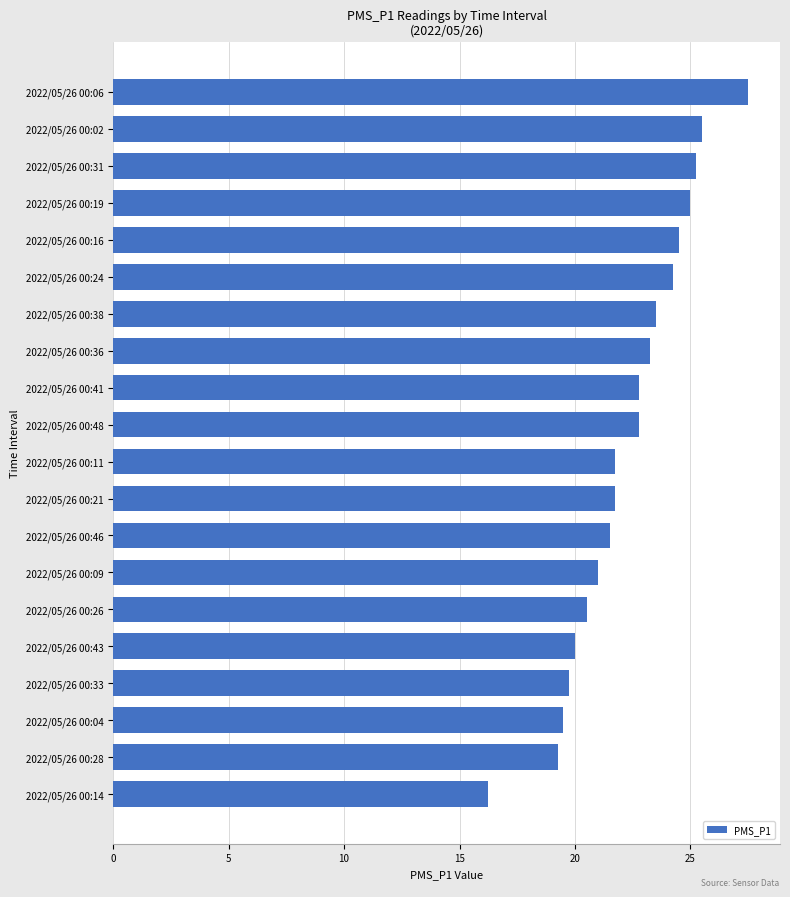

What is the sum of all values?

445.5